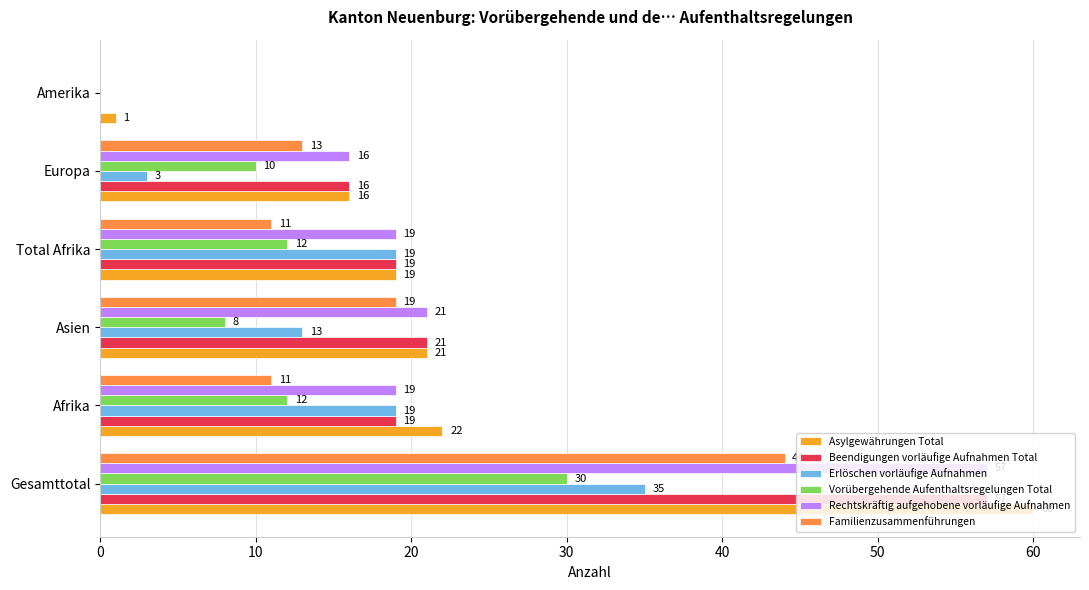

How many series are shown in this chart?

6